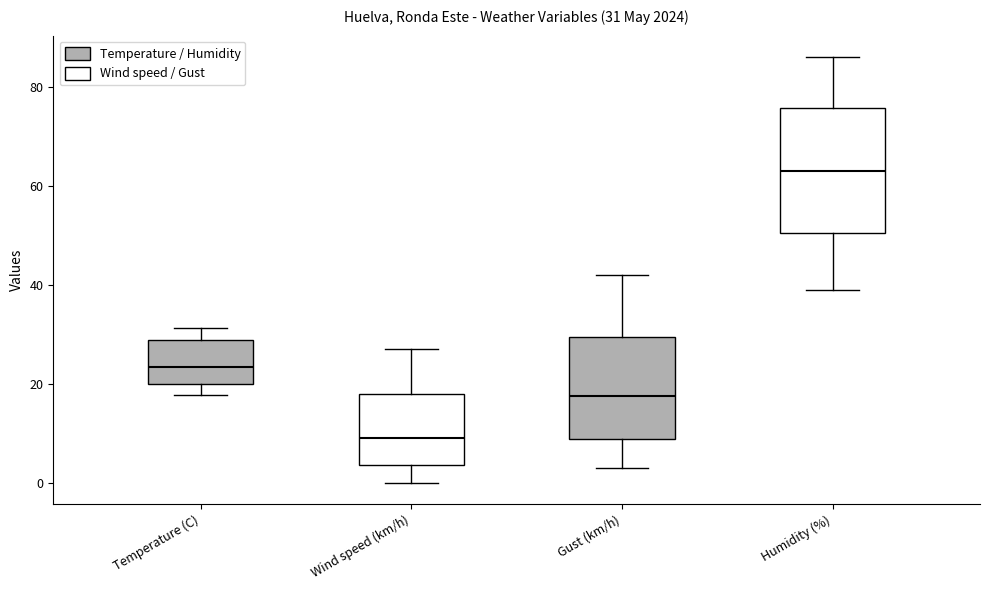

Which box has the lowest median line?

Wind speed (km/h)